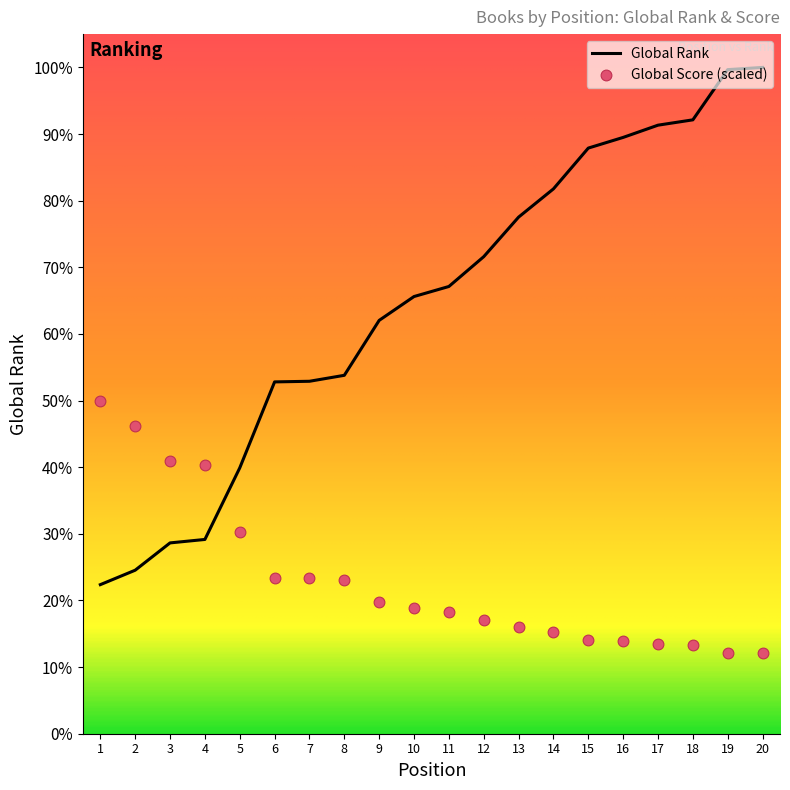

Which series has the largest total across all categories?

Global Rank